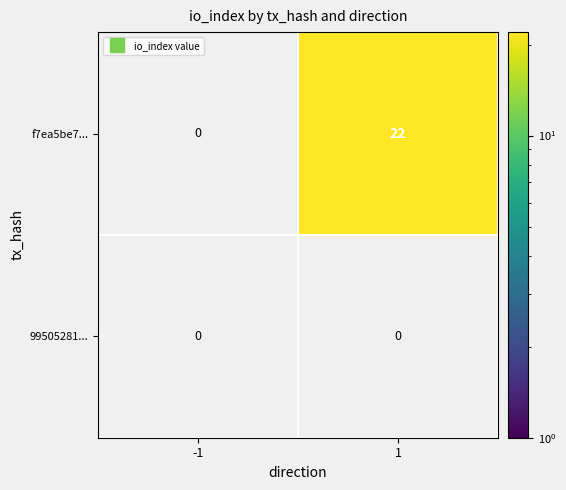

At direction, list the series in order from largest to smallest.

f7ea5be7e9e697275e2d3d326ff6f69aba4aace, 99505281e38321cb9a95f58eda843c4e39342fb